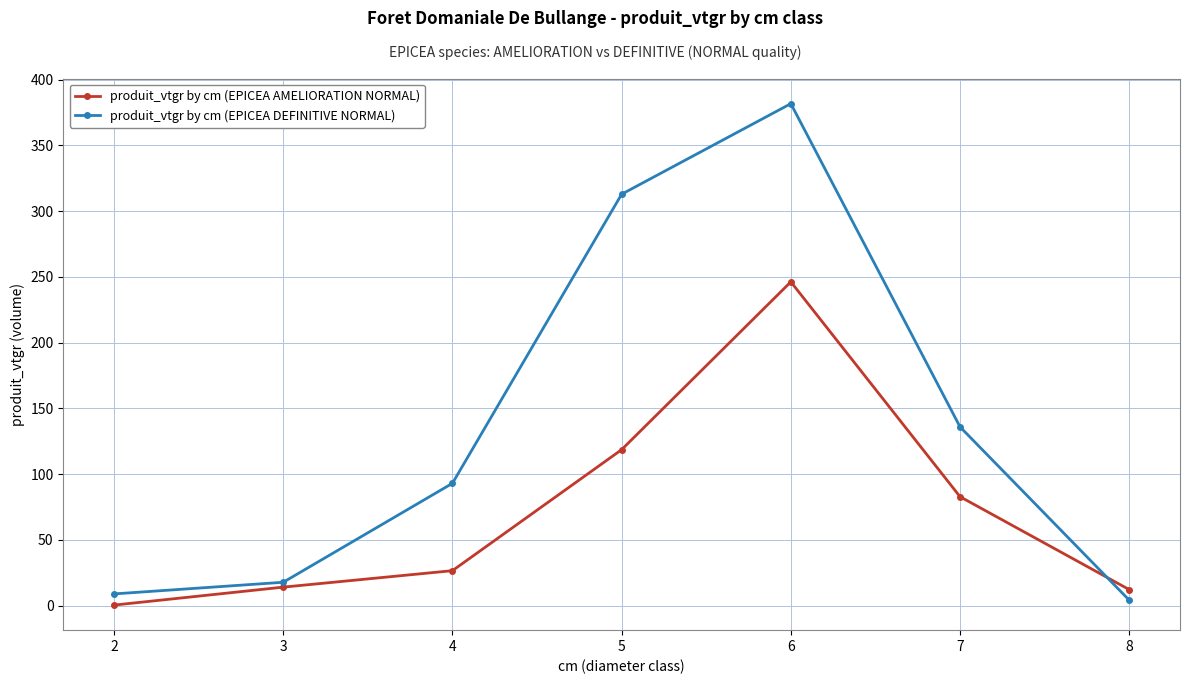

Is the value of produit_vtgr by cm (EPICEA AMELIORATION NORMAL) at 2 greater than the value of produit_vtgr by cm (EPICEA DEFINITIVE NORMAL) at 7?

No